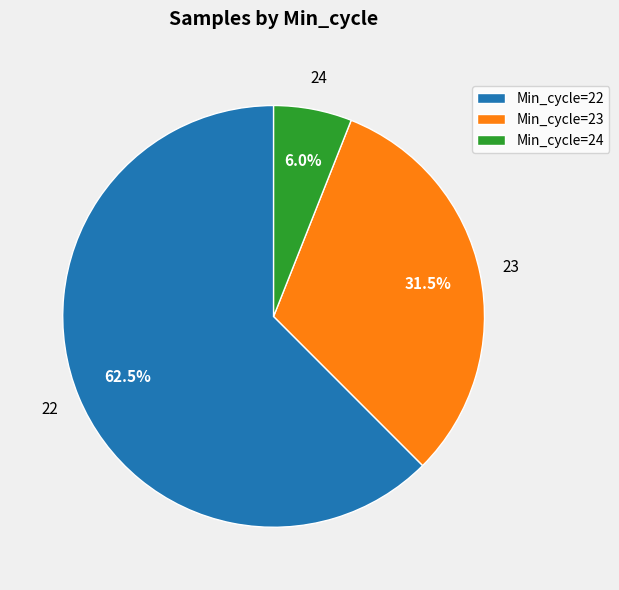

Between Min_cycle=22 and Min_cycle=23, which is larger?

Min_cycle=22